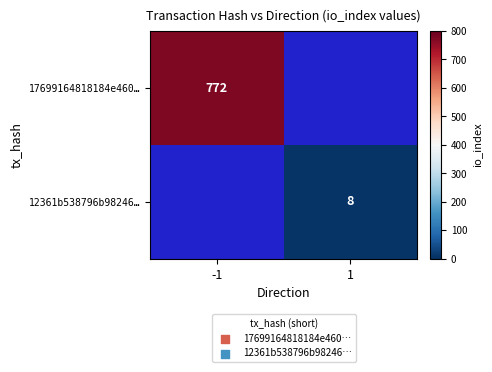

Is it true that 17699164818184e460… equals 1230 at -1?

False